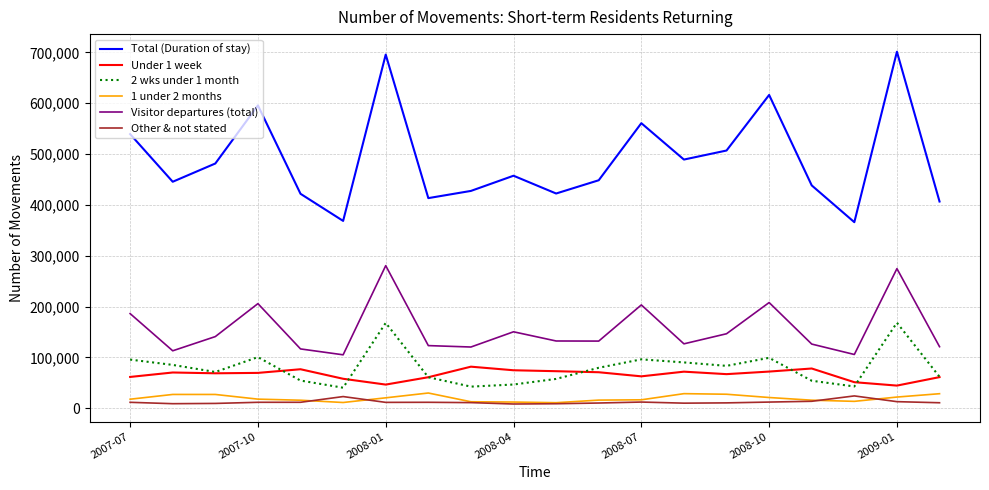

How many lines are shown in the chart?

6